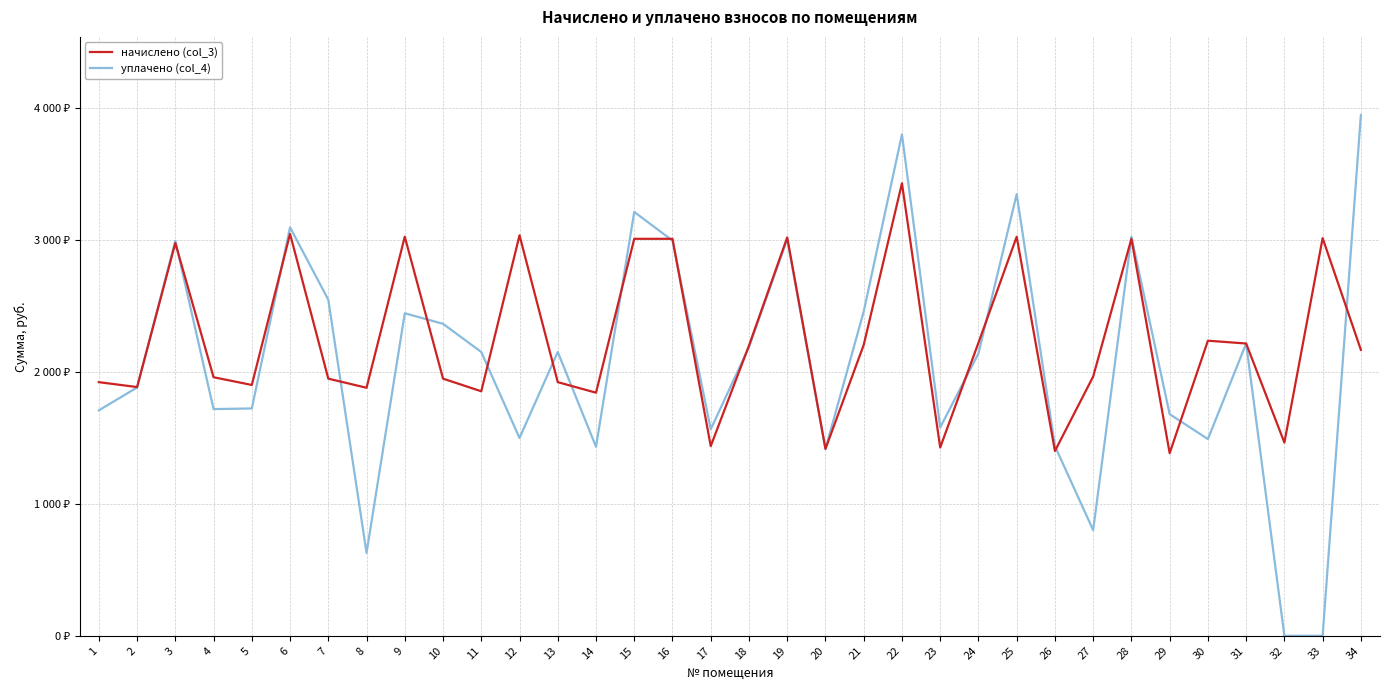

True or false: уплачено (col_4) and начислено (col_3) intersect in this chart.

True